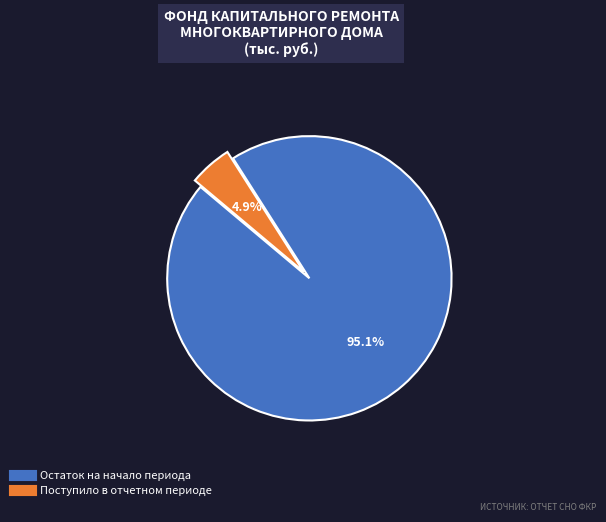

Does any single category account for the majority?

Yes